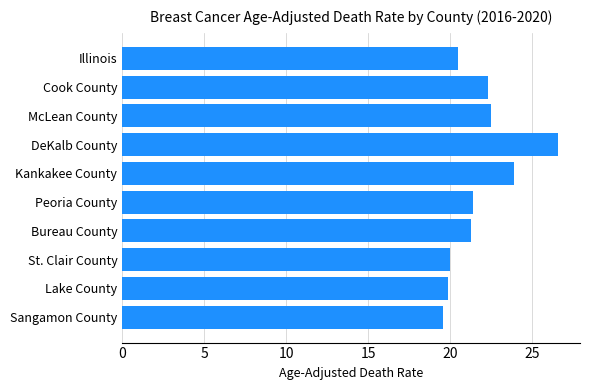

What value does the data have at Cook County?

22.3